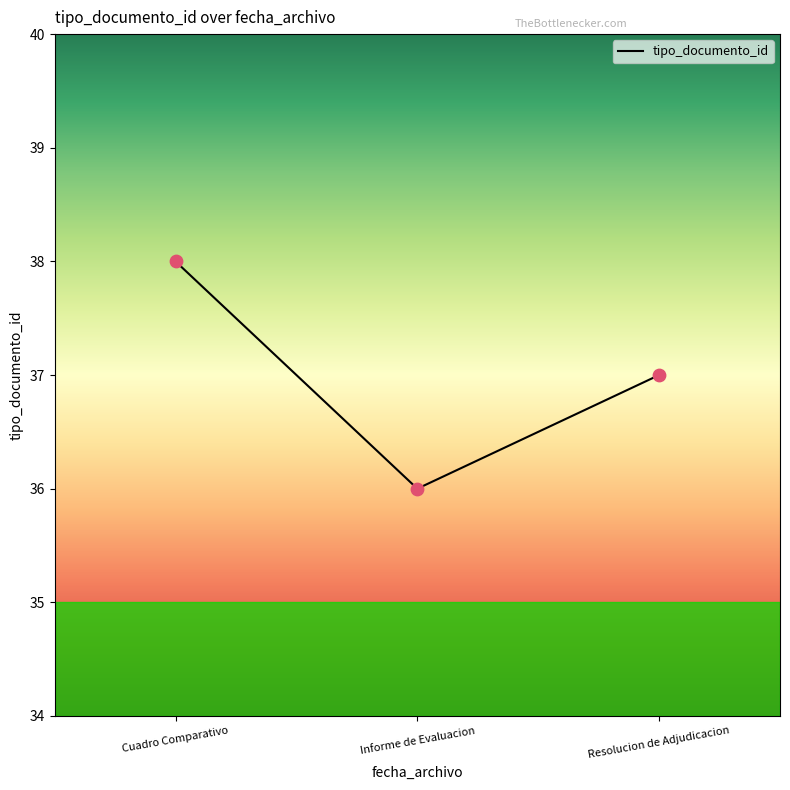

Between Informe de Evaluacion and Resolucion de Adjudicacion, which is larger?

Resolucion de Adjudicacion